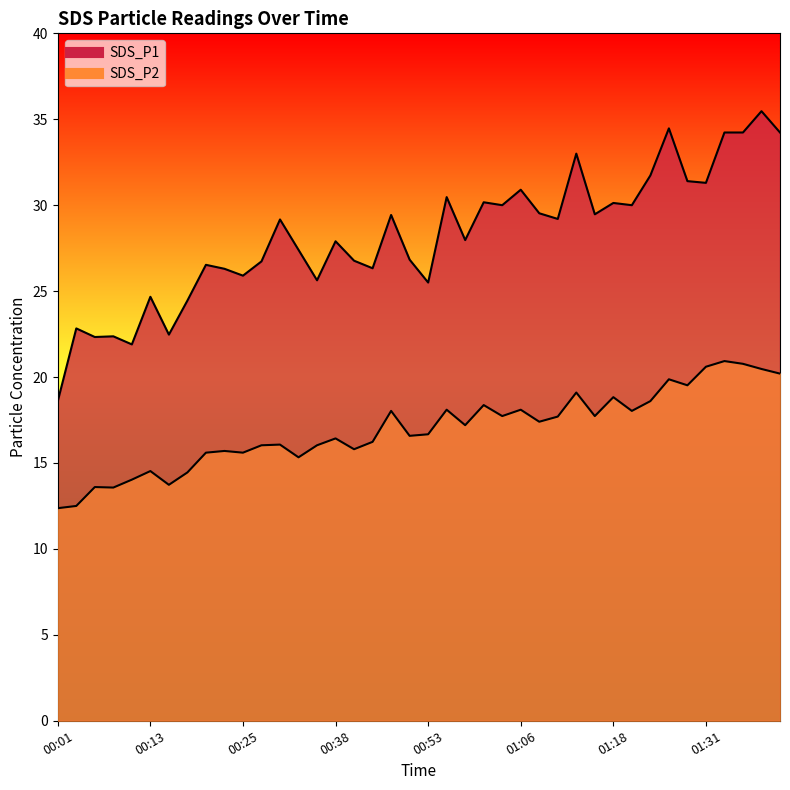

Reading right to left, transcribe all the data shown in this chart.

SDS_P1: 34.2	35.5	34.2	34.2	31.3	31.4	34.5	31.7	30.0	30.1	29.5	33.0	29.2	29.5	30.9	30.0	30.2	28.0	30.5	25.5	26.8	29.4	26.3	26.8	27.9	25.6	27.4	29.2	26.7	25.9	26.3	26.5	24.4	22.5	24.7	21.9	22.4	22.3	22.8	18.6
SDS_P2: 20.2	20.5	20.8	20.9	20.6	19.5	19.9	18.6	18.0	18.8	17.7	19.1	17.7	17.4	18.1	17.7	18.4	17.2	18.1	16.7	16.6	18.0	16.2	15.8	16.4	16.0	15.3	16.1	16.0	15.6	15.7	15.6	14.4	13.7	14.5	14.0	13.6	13.6	12.5	12.4